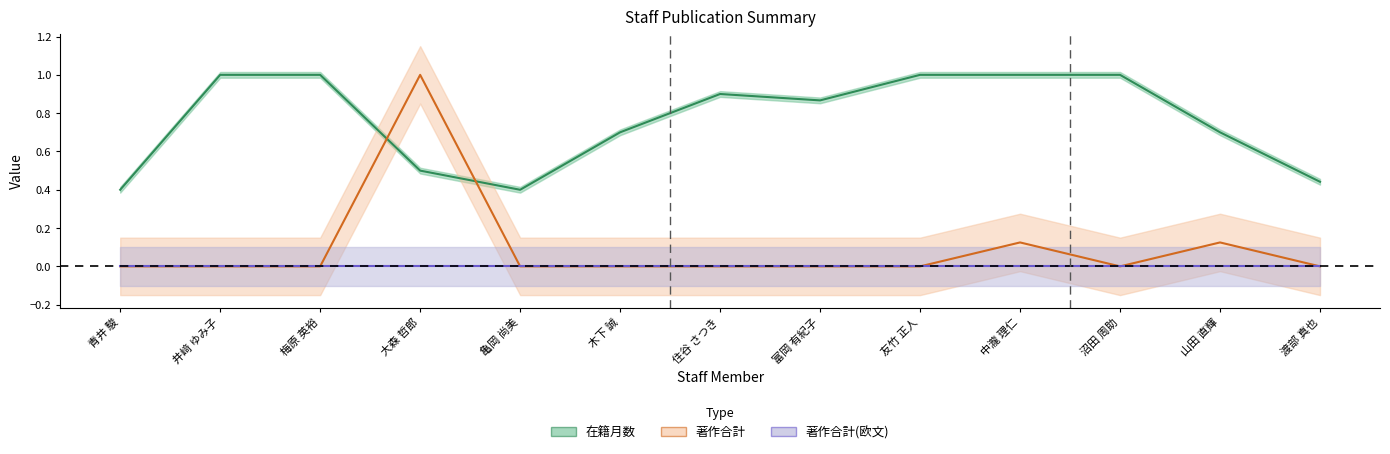

What is the difference between the second highest and minimum values in the 在籍月数 series?

0.6